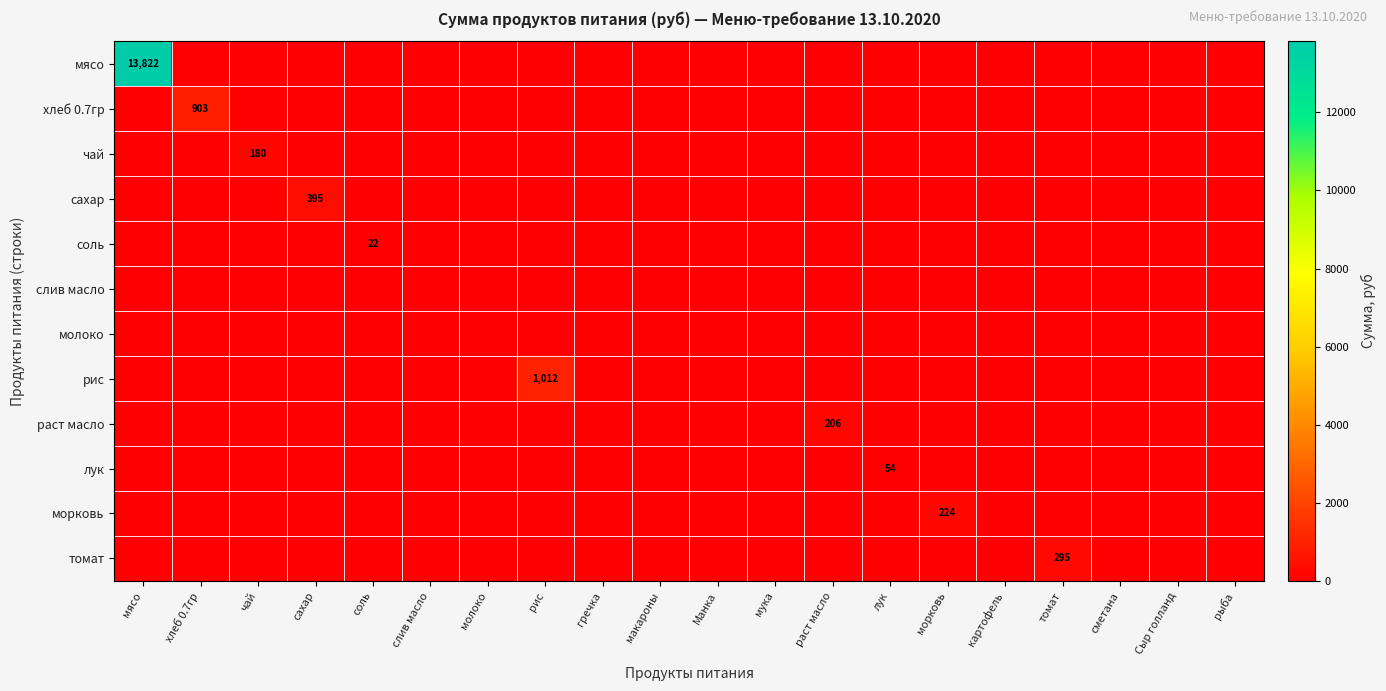

The сахар series shows 395 at сахар. True or false?

True